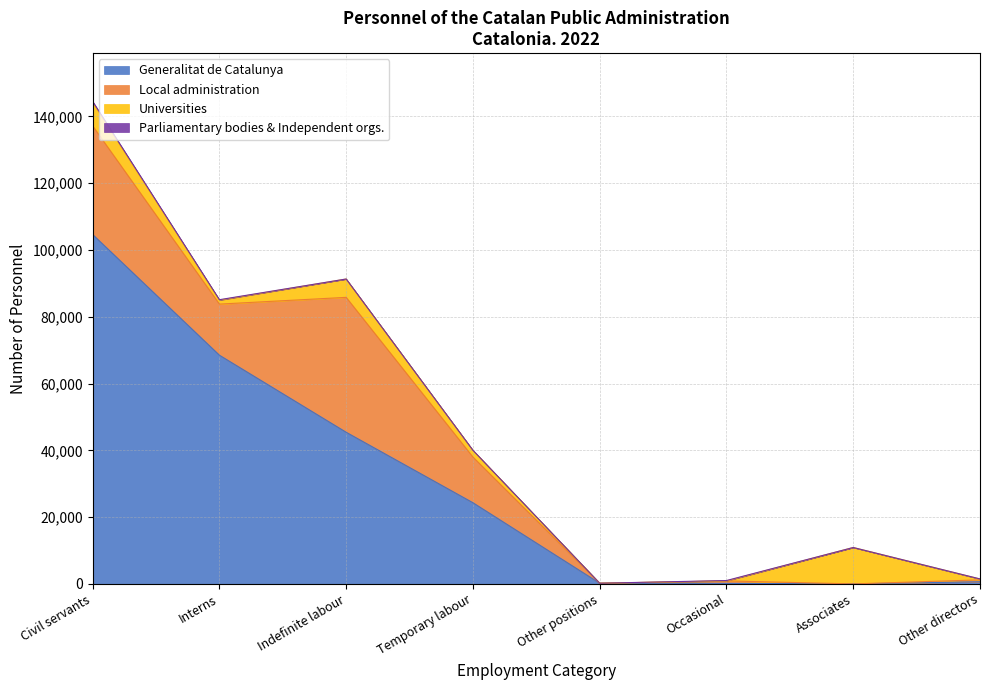

Which label corresponds to the smallest value in the chart?

Associates